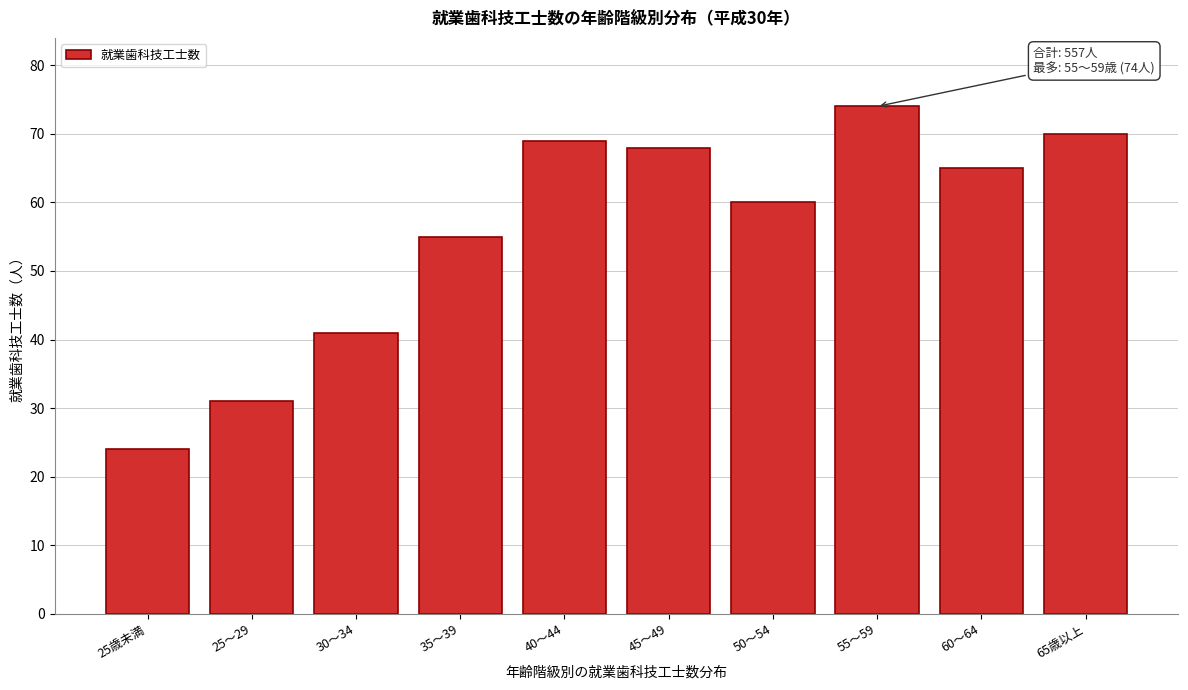

Reading right to left, what are all the values shown in this chart?

70	65	74	60	68	69	55	41	31	24